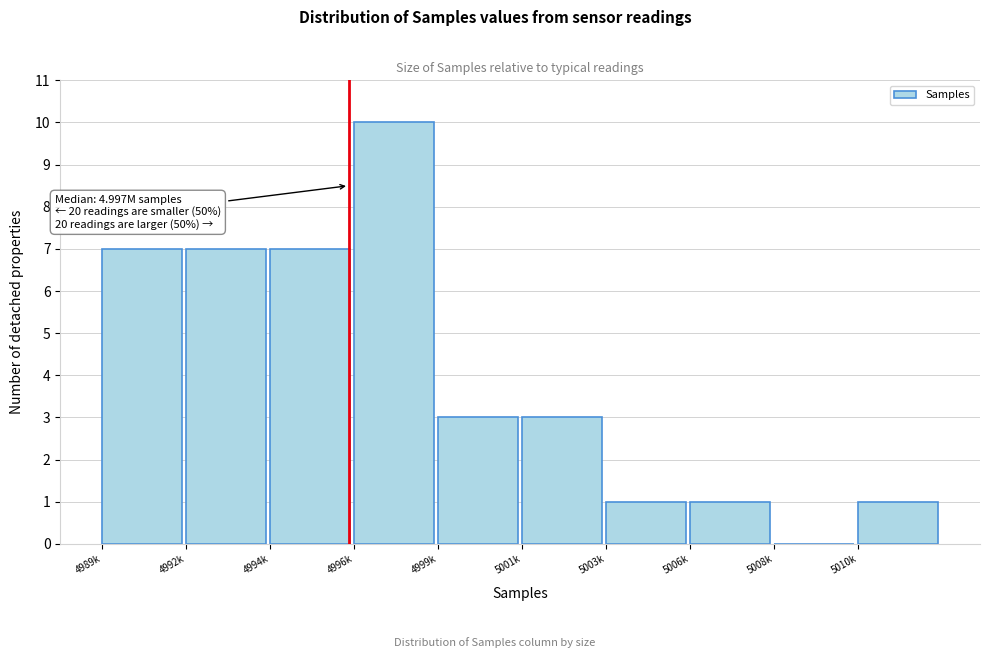

Reading left to right, list all the values displayed in this chart.

4989k=7	4992k=7	4994k=7	4996k=10	4999k=3	5001k=3	5003k=1	5006k=1	5008k=0	5010k=1